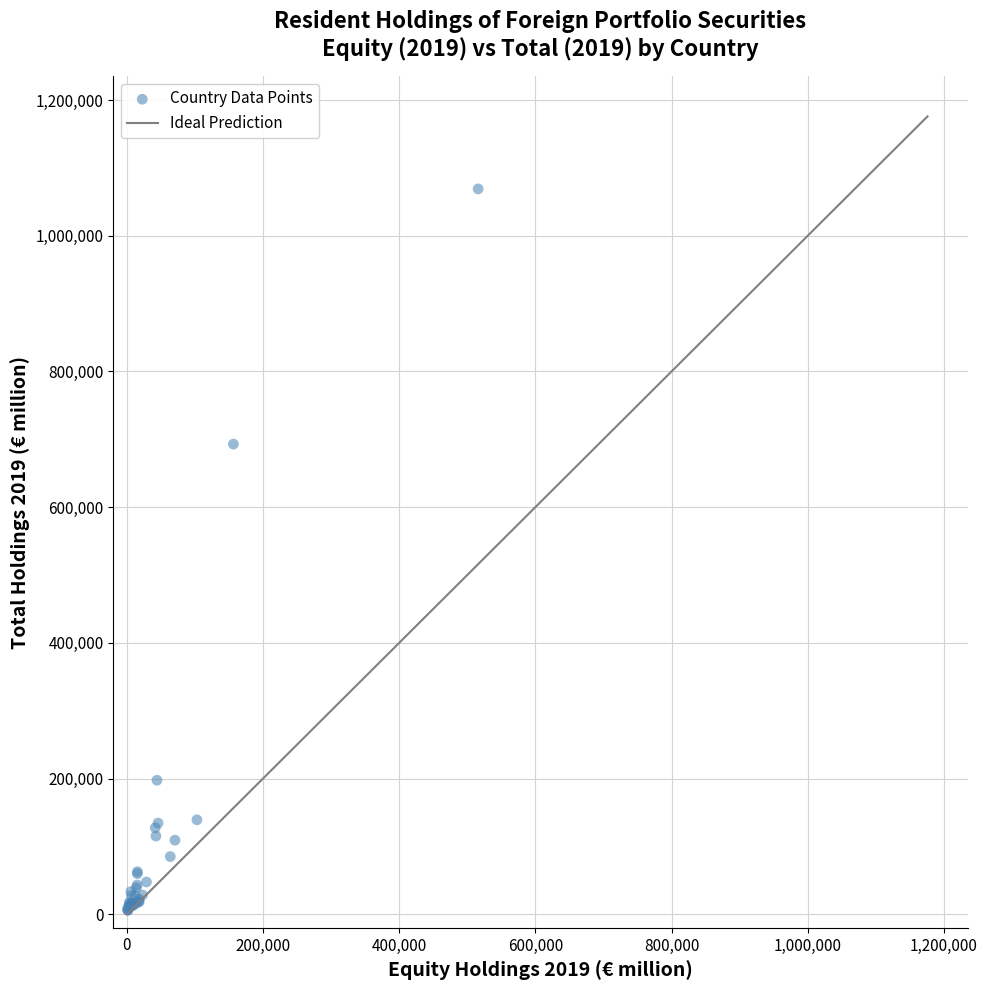

What Y value in the scatter plot is closest to 537439?

692912